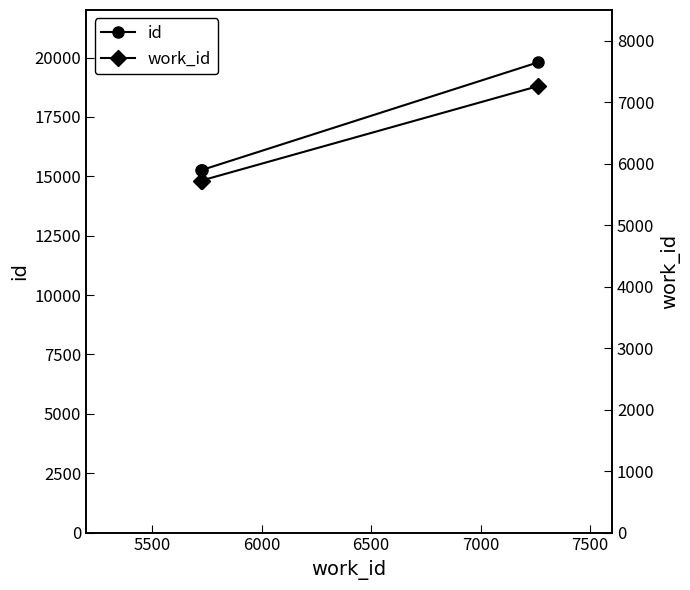

Does the chart have visible grid lines?

No